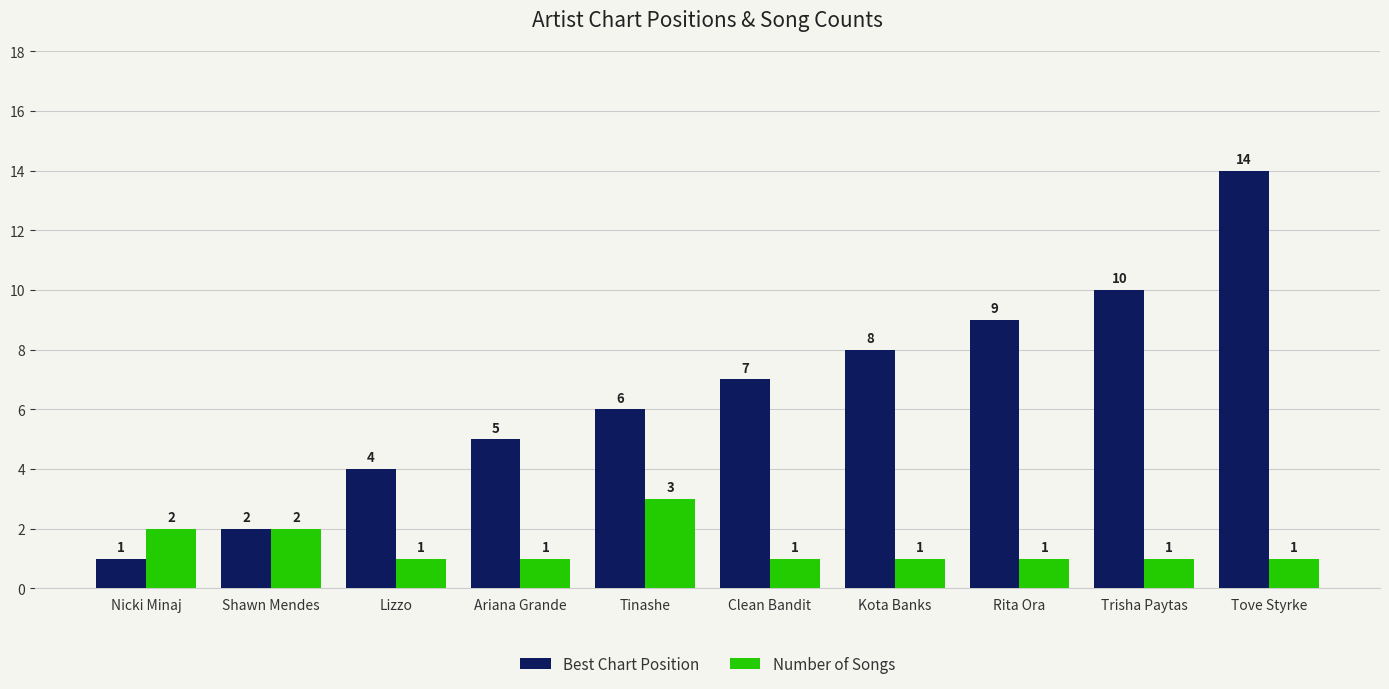

True or false: Number of Songs has a value of 1 at Trisha Paytas.

True